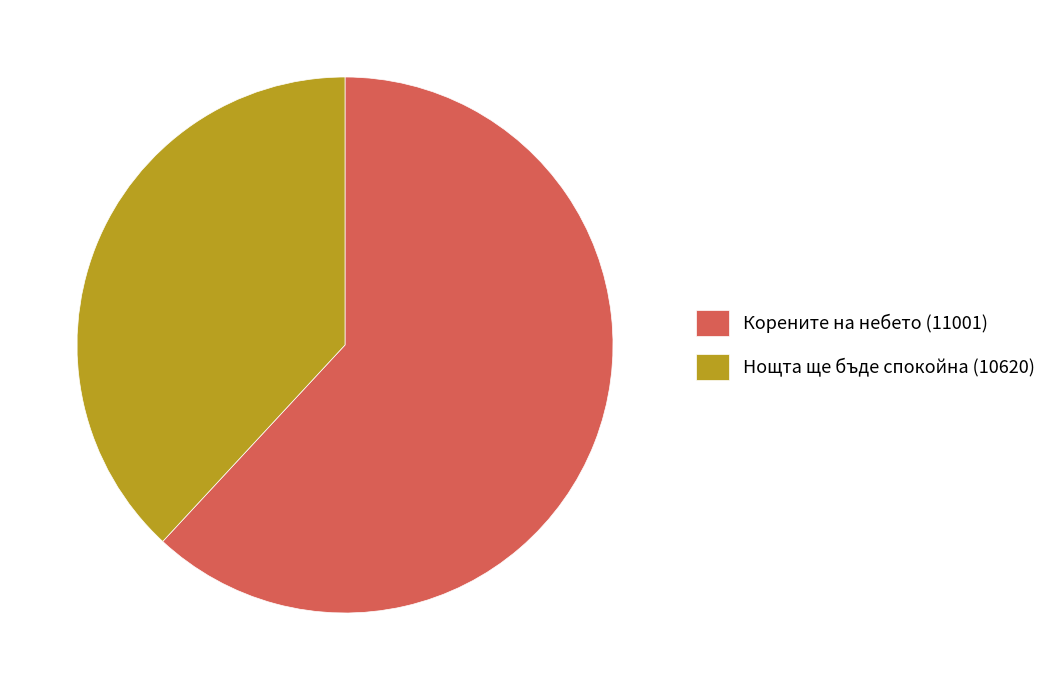

Is Корените на небето (11001) the majority of the pie?

Yes